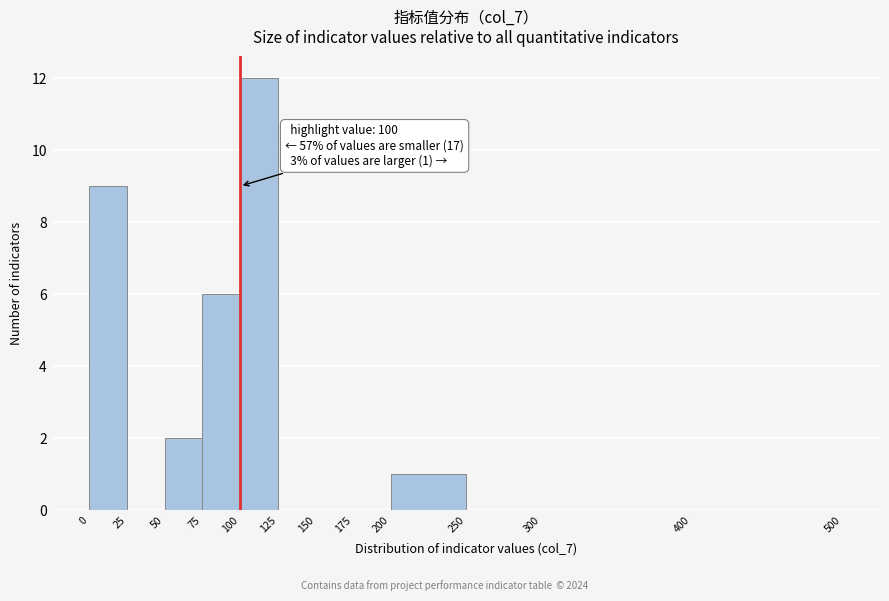

Which range on the x-axis has the tallest bar?

100 to 125